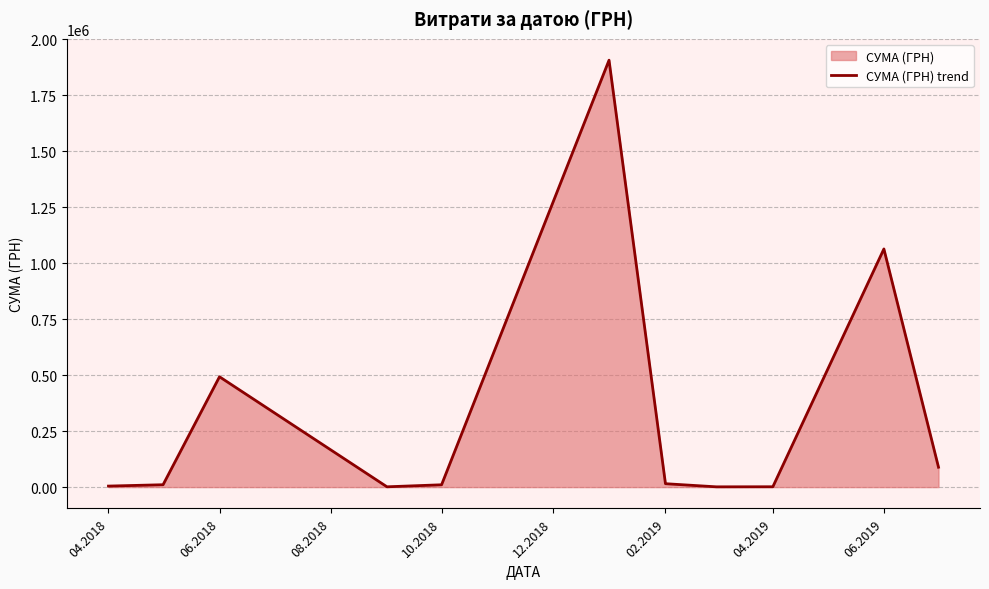

What is the difference between the maximum and minimum values?

1905638.0